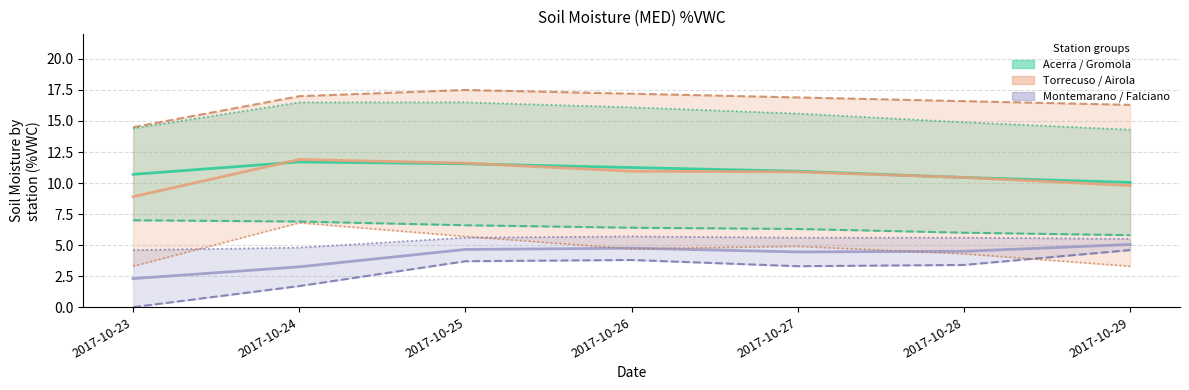

True or false: Gromola has more than 0 interior local peaks.

False